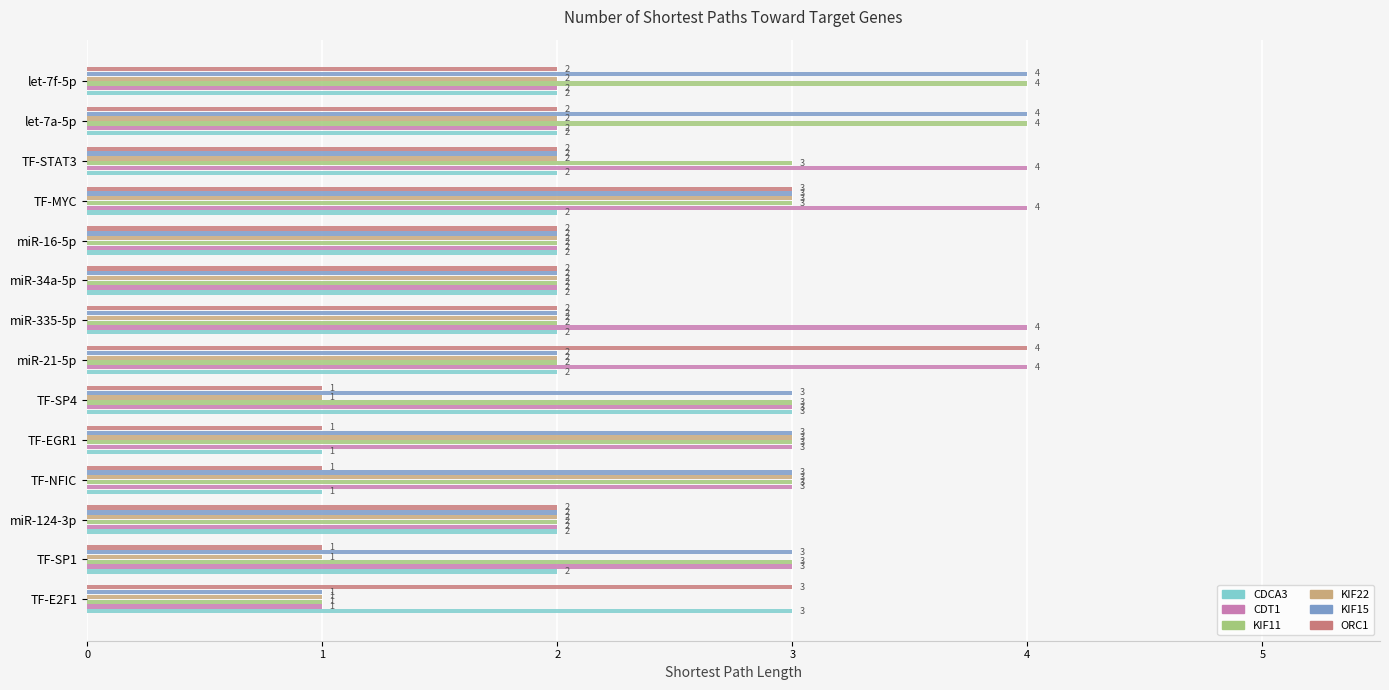

The value of KIF15 at miR-335-5p is 3. True or false?

False